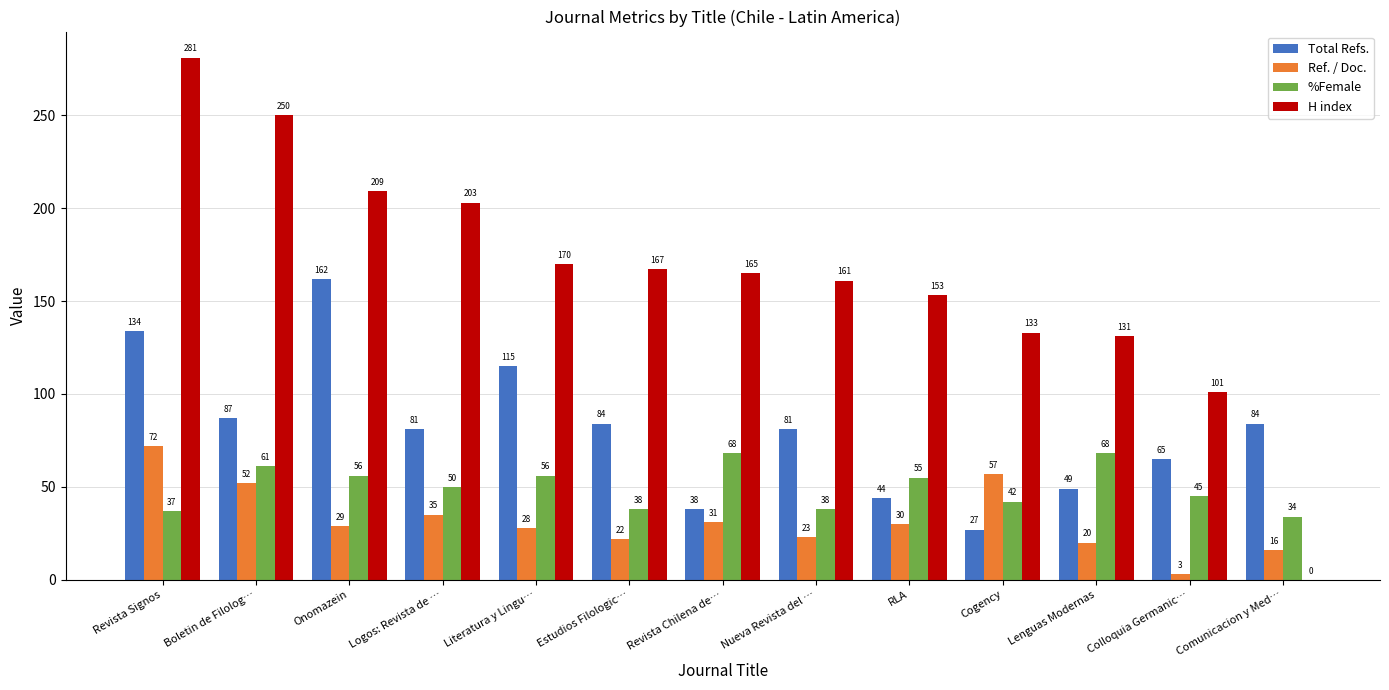

Reading left to right, transcribe all the data shown in this chart.

Total Refs.: 134	87	162	81	115	84	38	81	44	27	49	65	84
Ref. / Doc.: 72	52	29	35	28	22	31	23	30	57	20	3	16
%Female: 37	61	56	50	56	38	68	38	55	42	68	45	34
H index: 281	250	209	203	170	167	165	161	153	133	131	101	0